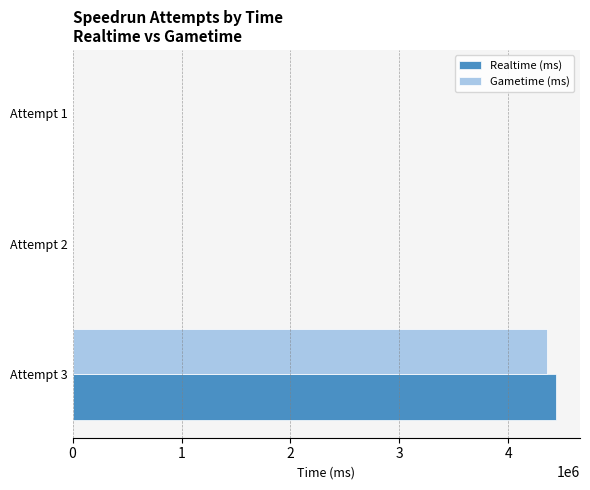

What is the sum of all Realtime (ms) values?

4437657